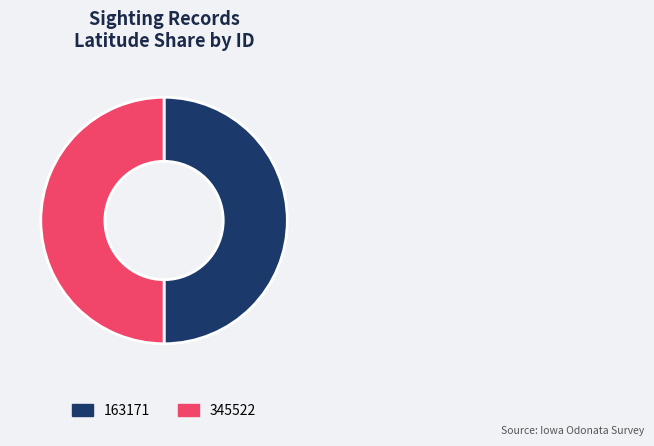

The 345522 slice represents 58% of the pie. True or false?

False